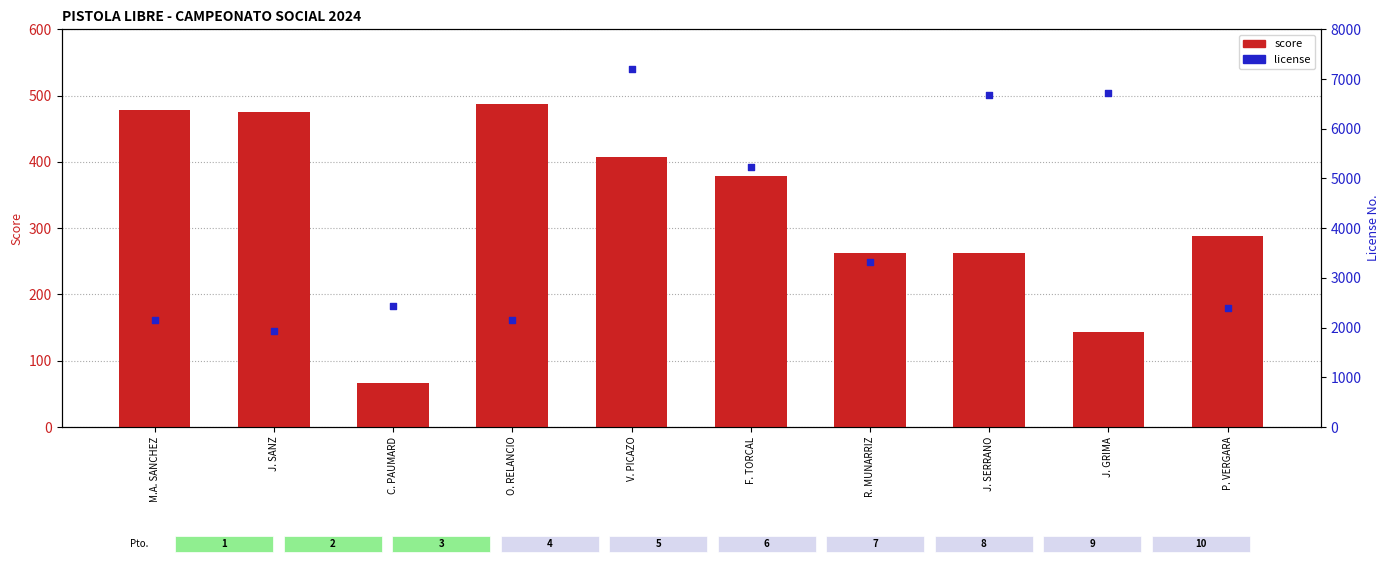

What is the total value across all series at R. MUNARRIZ?

3580